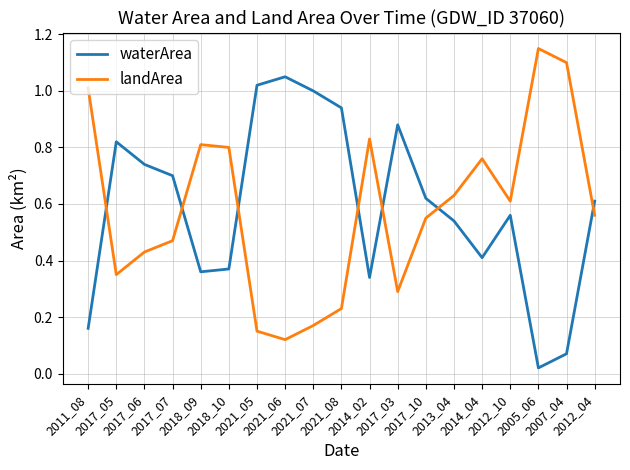

Rank the series by their maximum value, from lowest to highest.

waterArea, landArea